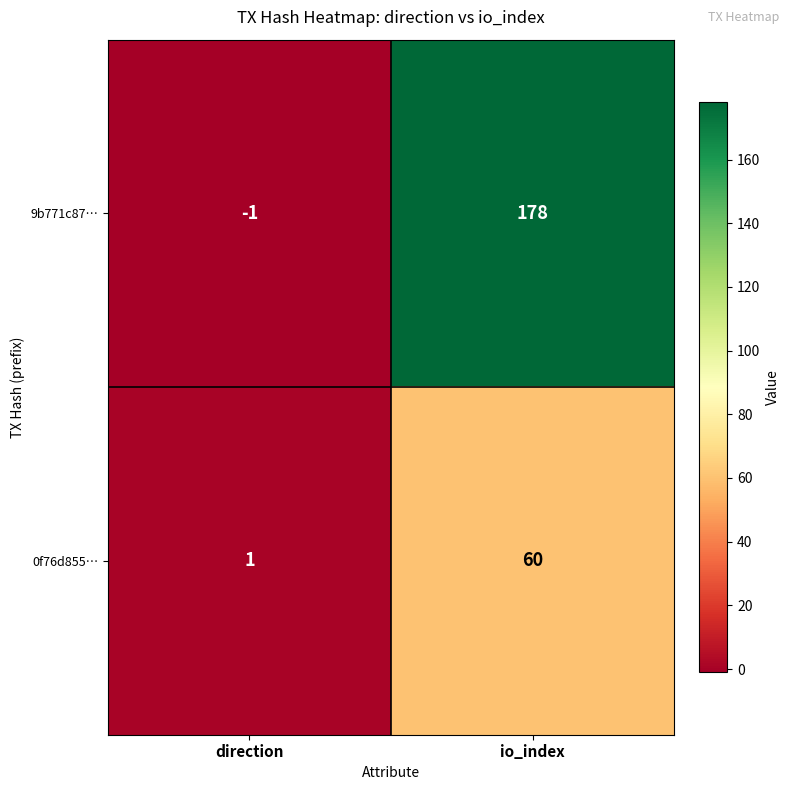

At io_index, list the series in order from largest to smallest.

9b771c87…, 0f76d855…